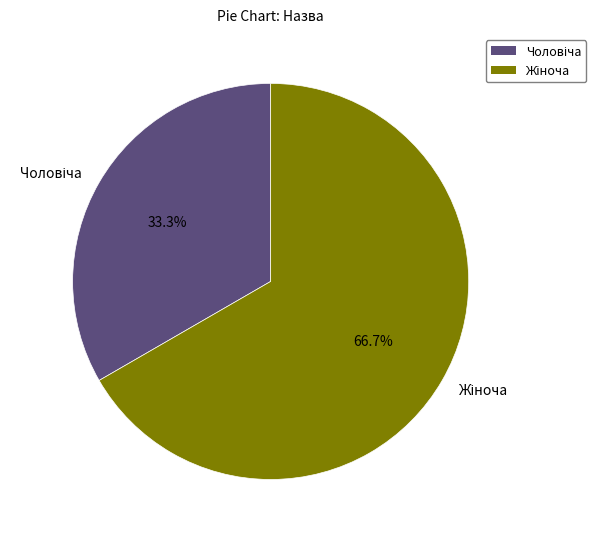

Count the number of slices in the pie.

2